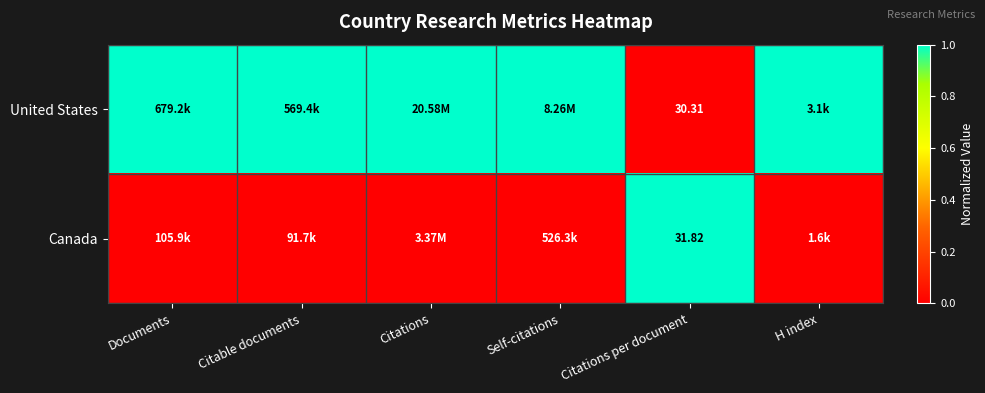

Count the United States values in the range 1 to 2.

5